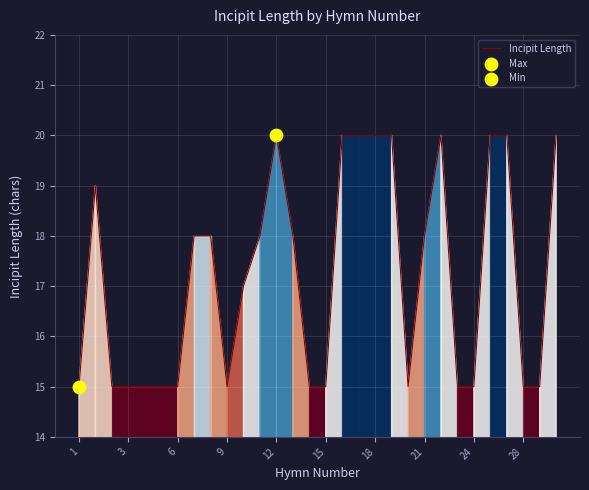

What is the difference between the maximum and minimum values?

5